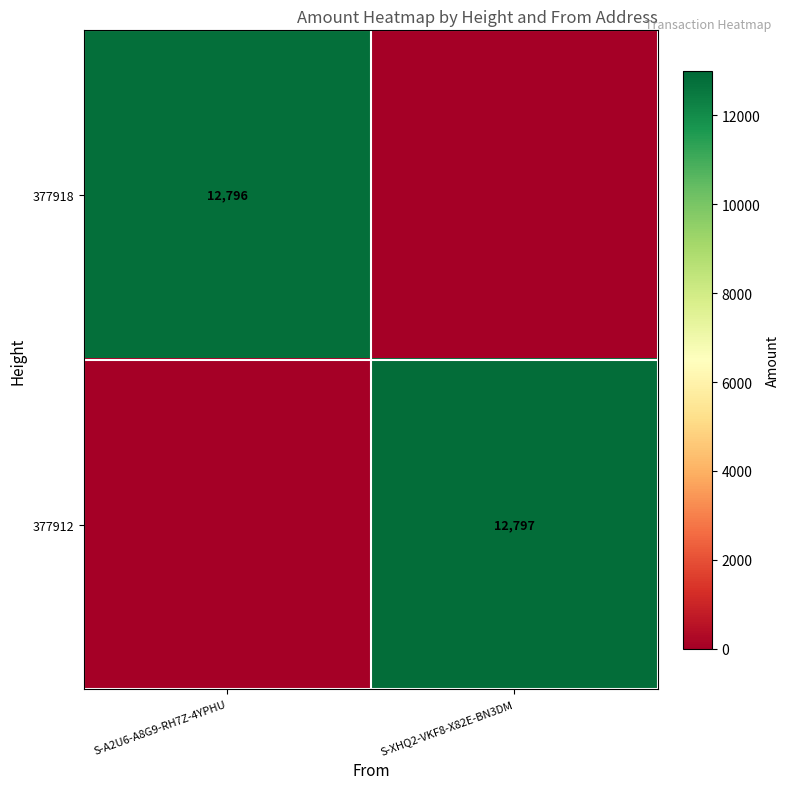

The value of 377918 at S-A2U6-A8G9-RH7Z-4YPHU is 12796. True or false?

True